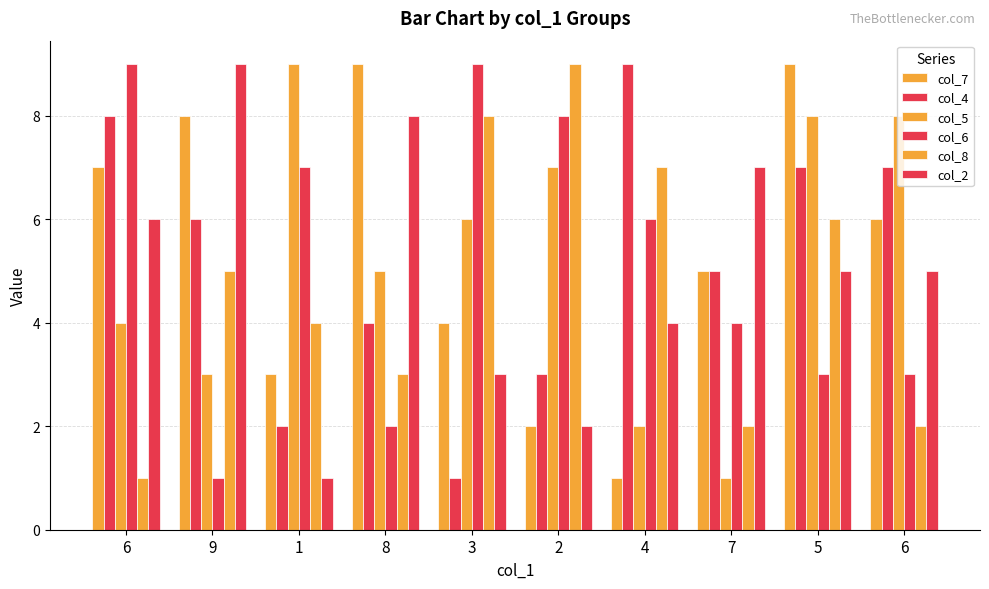

Which series has the widest spread of values?

col_7